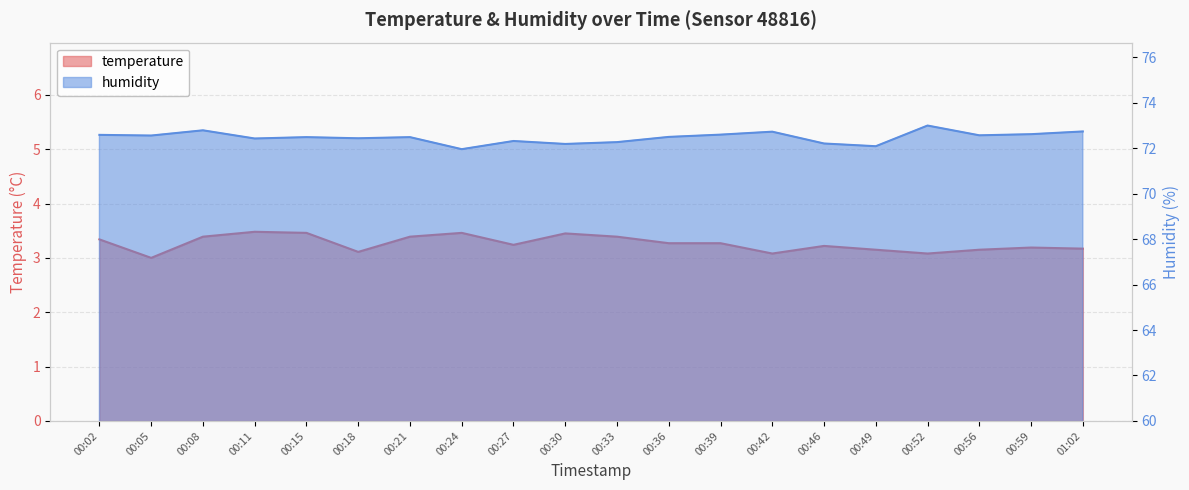

In humidity, how many points are higher than both neighbors (excluding endpoints)?

6